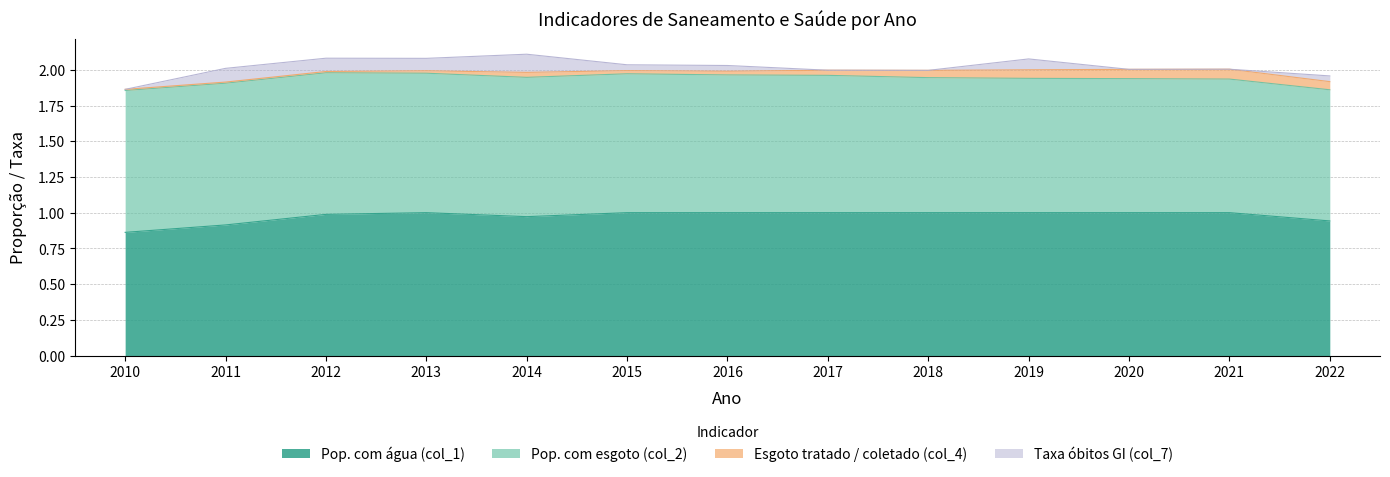

True or false: Pop. com esgoto (col_2) and Esgoto tratado / coletado (col_4) cross at least once.

False